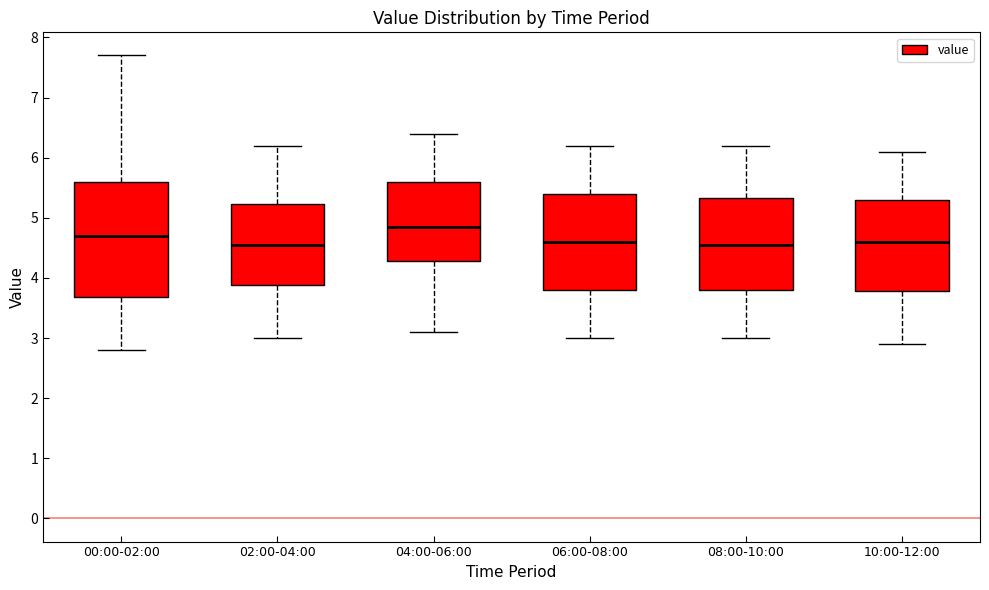

Which box's median line is the highest?

04:00-06:00